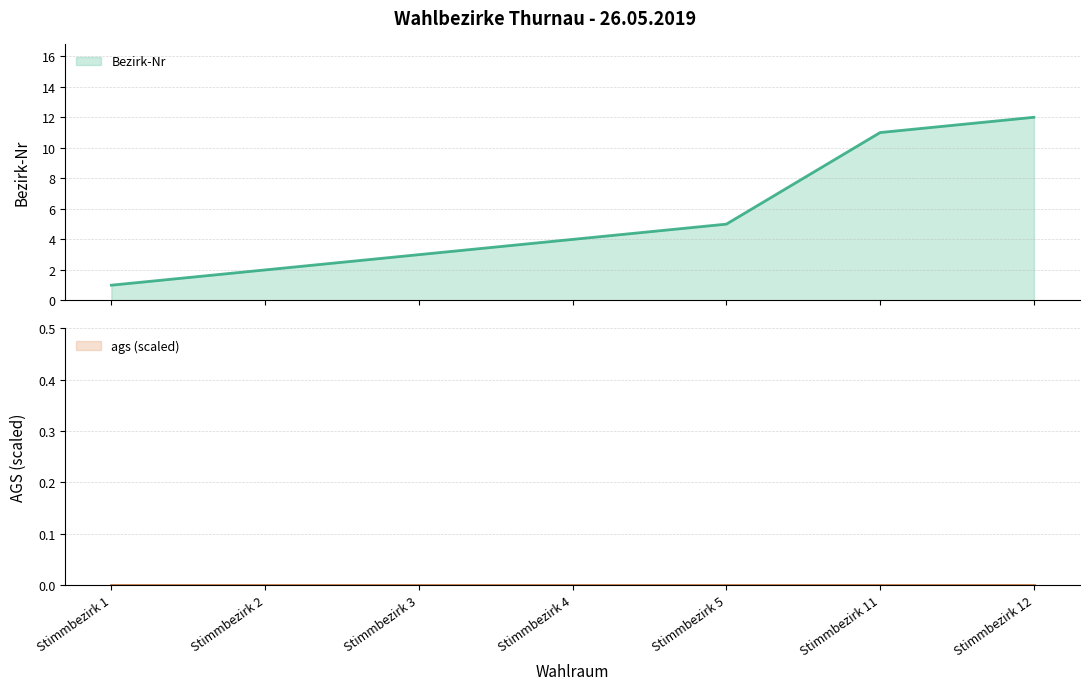

Which label corresponds to the largest value in the chart?

Stimmbezirk 12